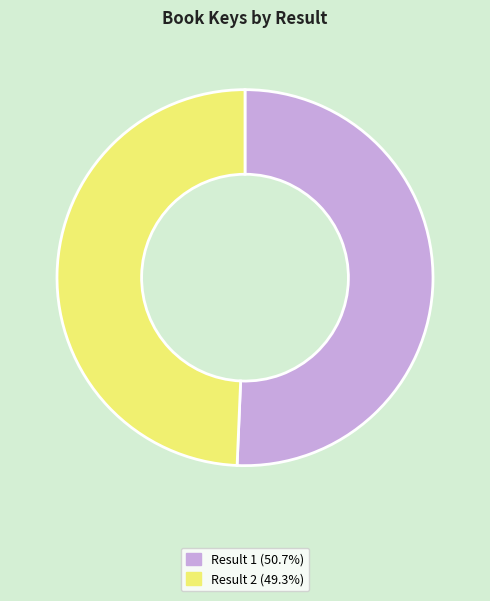

Is the sum of Result 2 (49.3%) and Result 1 (50.7%) greater than half?

Yes